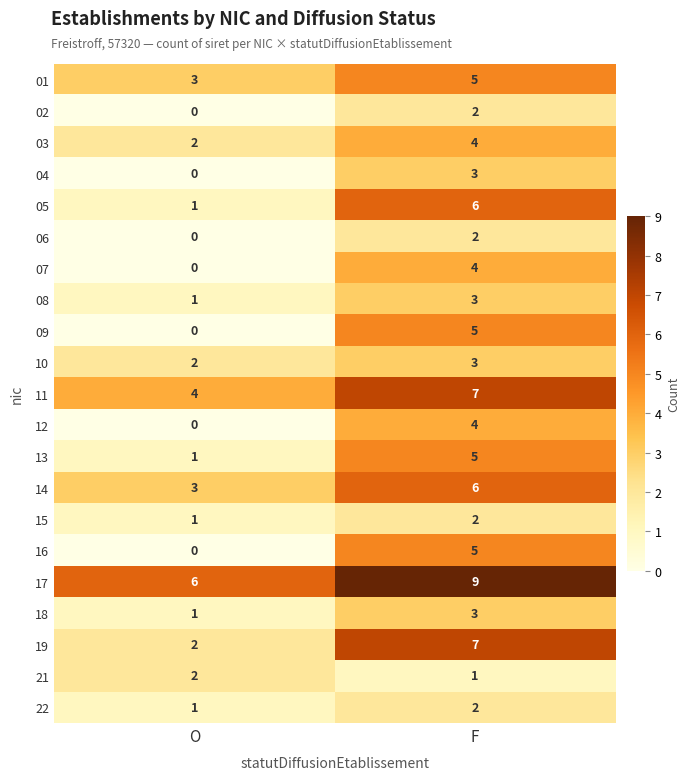

What is the average value of the 17 series?

8